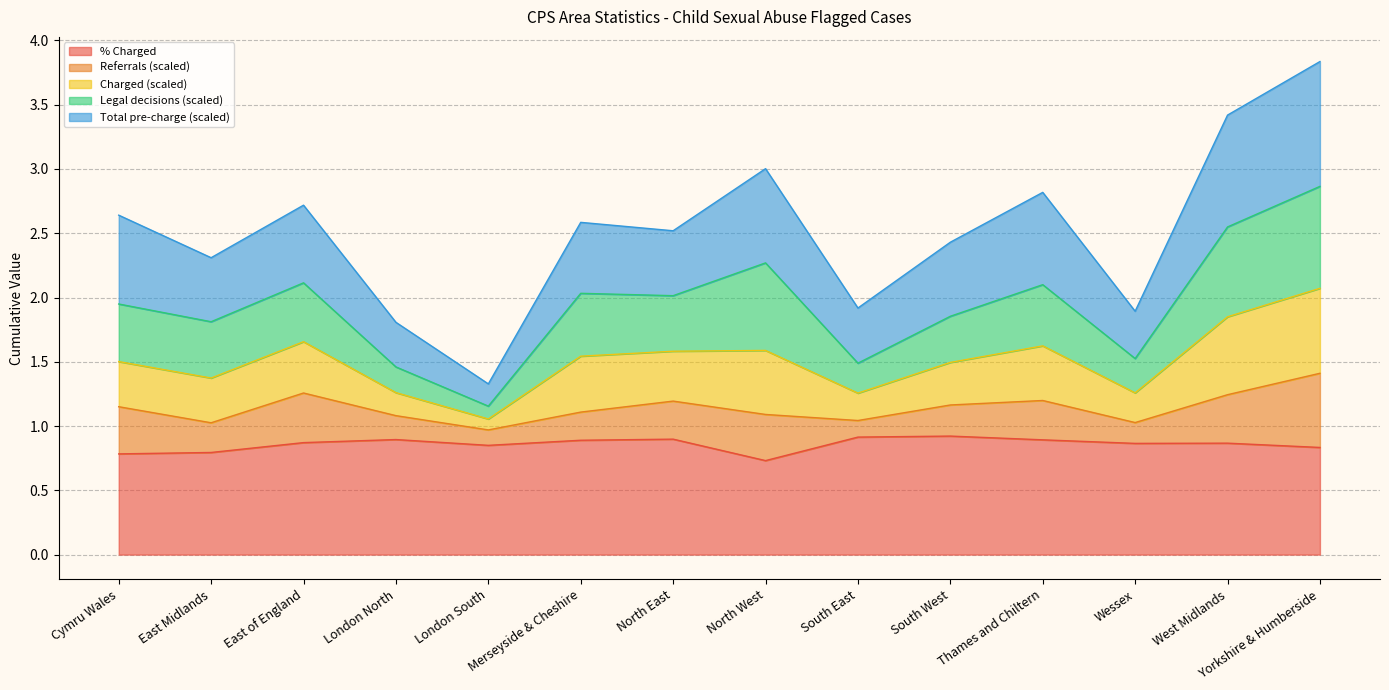

What is the average value of the % Charged series?

0.9